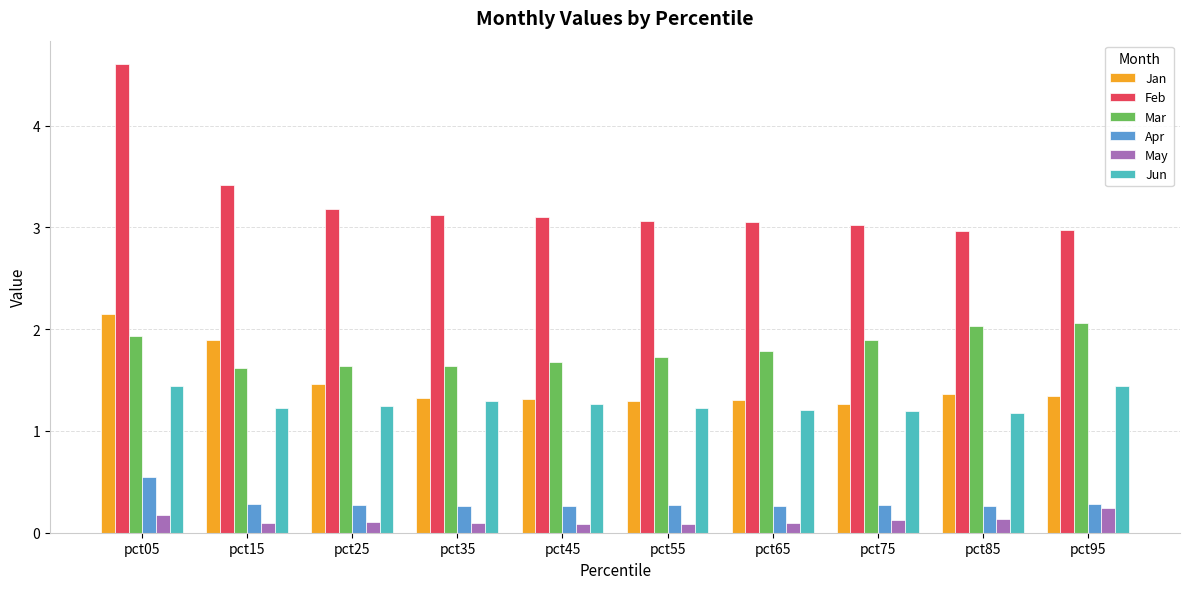

What is the total value across all series at pct95?

8.3